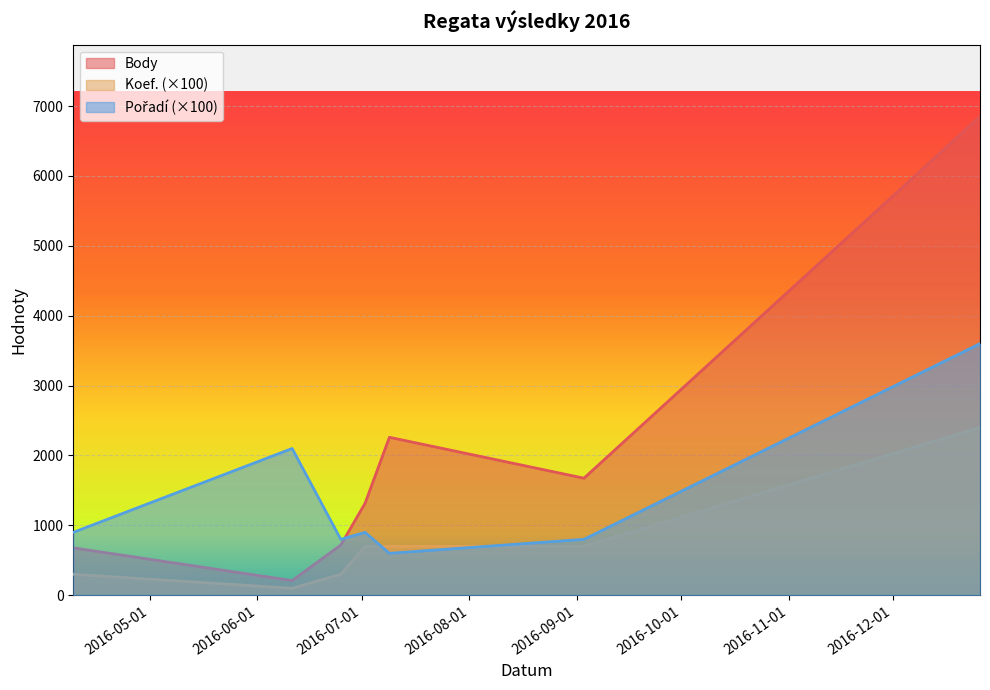

How many values in the Koef. series are below 700?

3